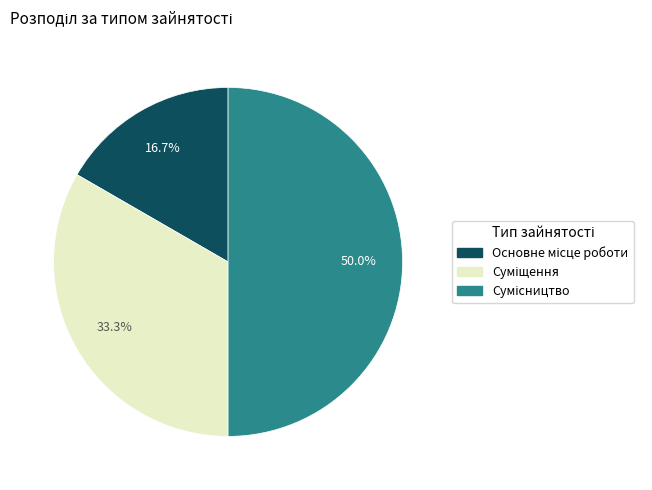

What is the largest slice in the pie chart?

Сумісництво